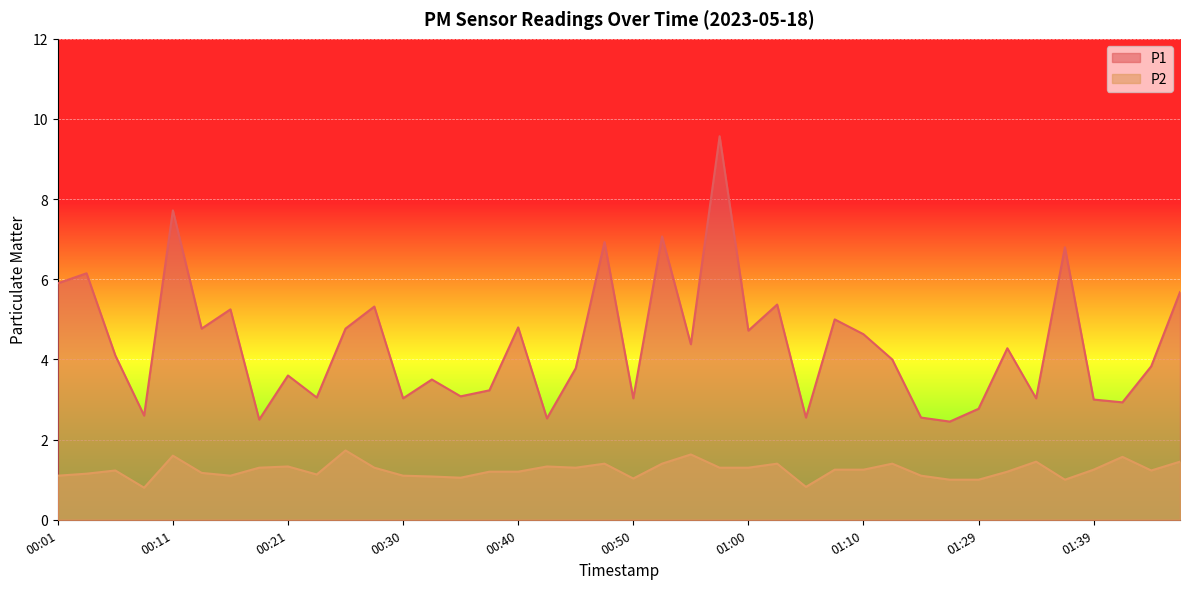

What is the difference between the P2 values at 00:57 and 01:34?

0.1